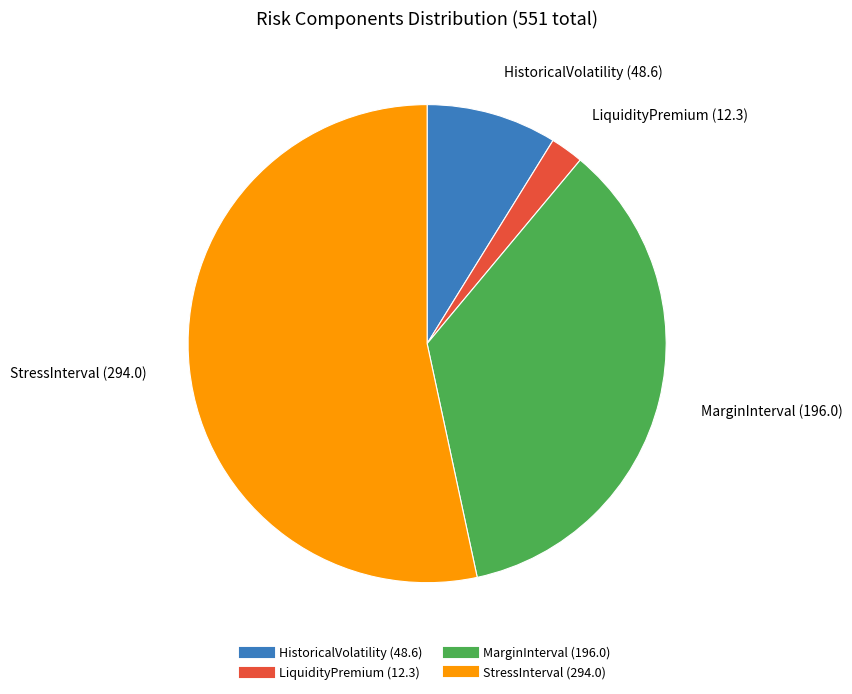

True or false: HistoricalVolatility accounts for 9% of the total.

True